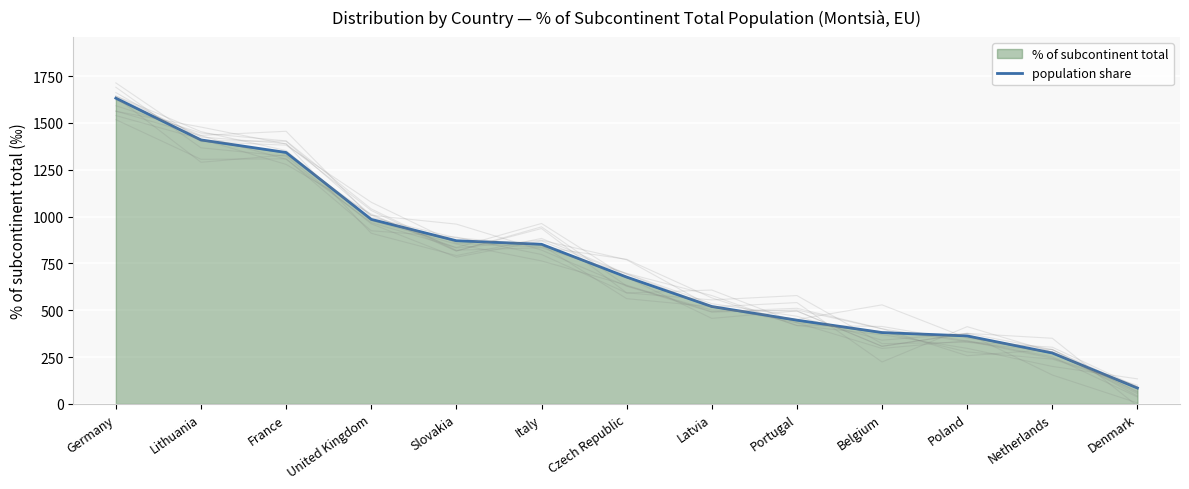

Count the number of data series in this chart.

1